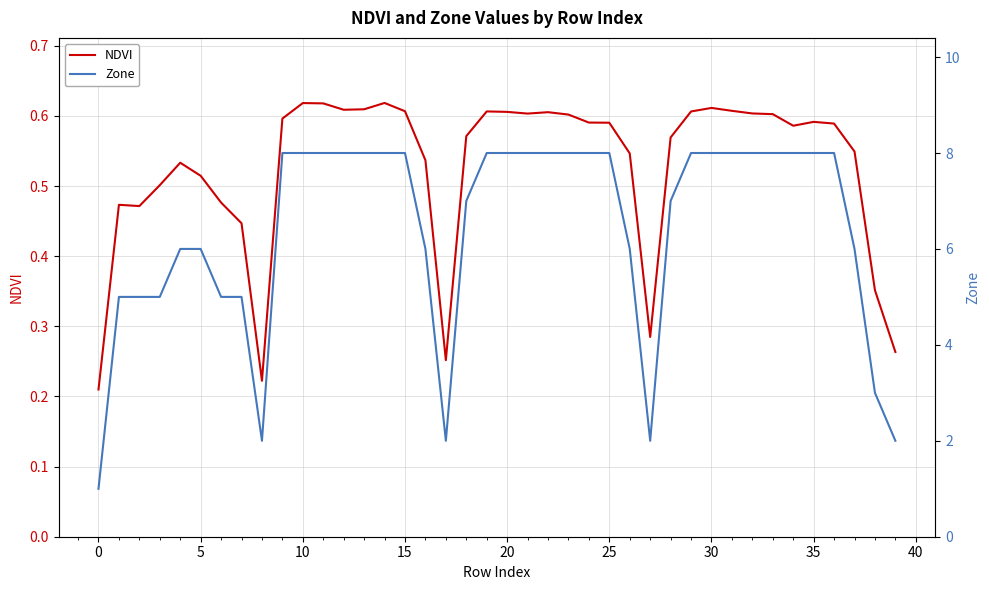

Does the chart display data point markers on the line(s)?

No